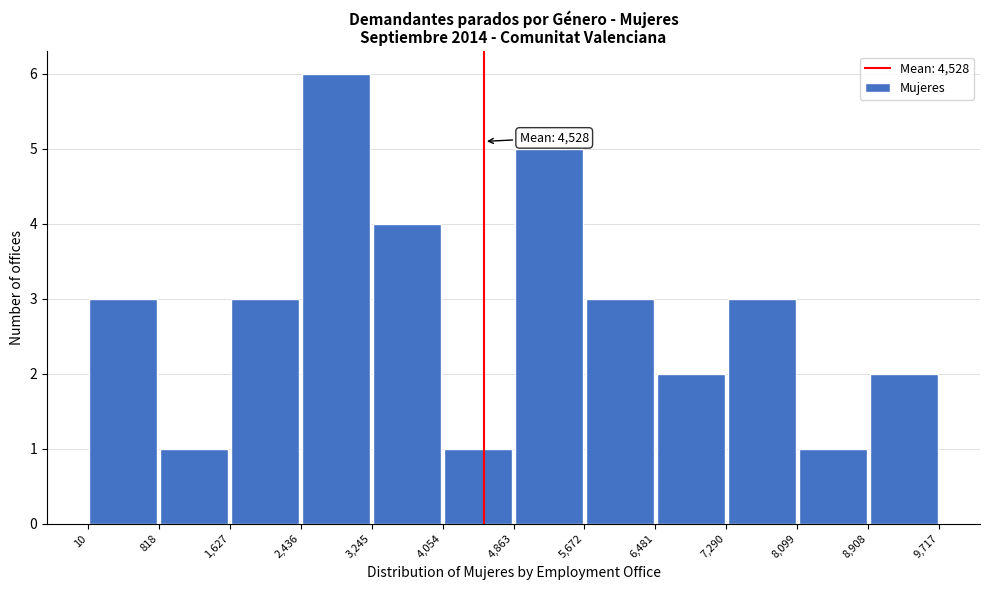

Which range on the x-axis has the tallest bar?

2,436 to 3,245